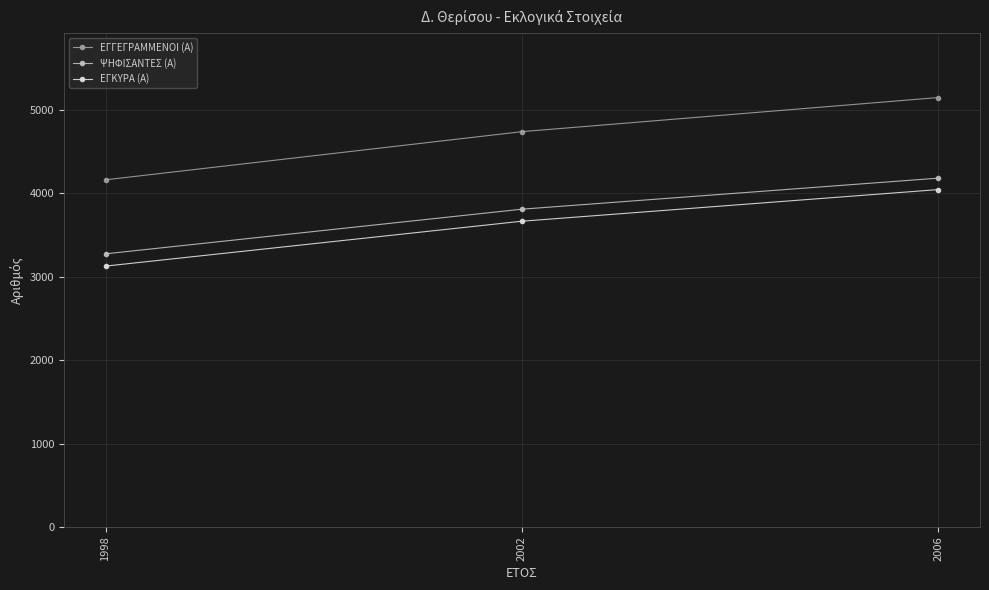

What is the greatest value displayed?

5146